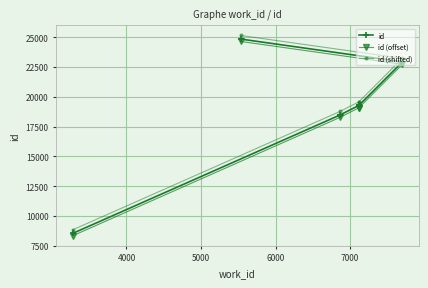

What are all the series names shown in the legend?

id, id (offset), id (shifted)